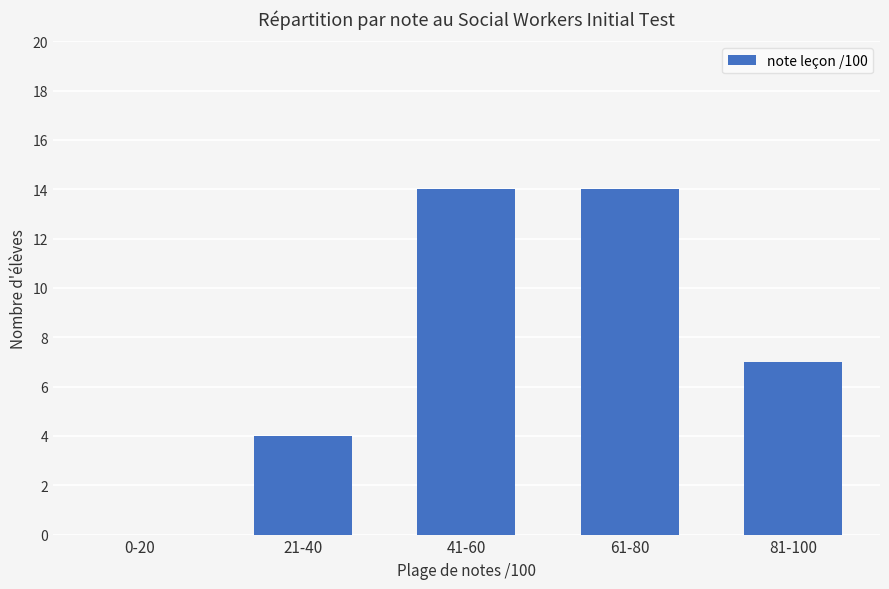

What is the maximum value shown in the chart?

14